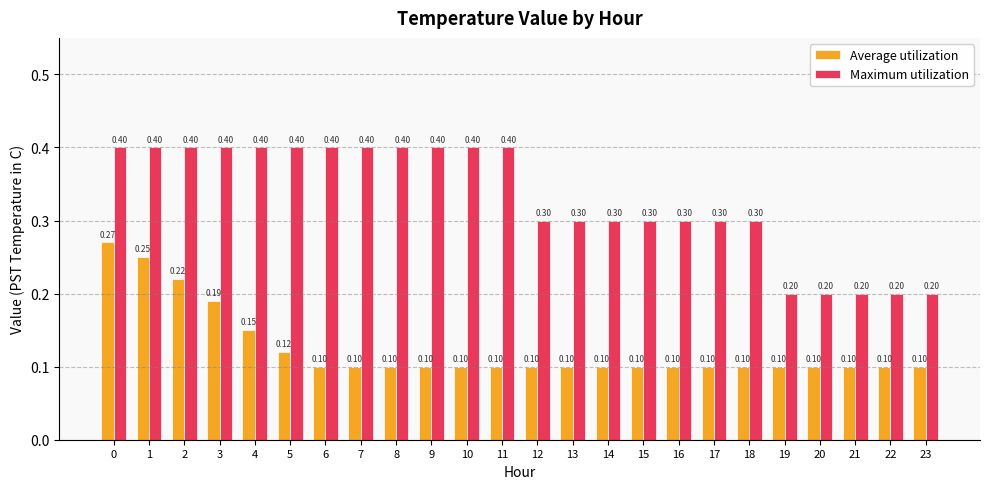

True or false: Maximum utilization has a value of 0.4 at 7.

True